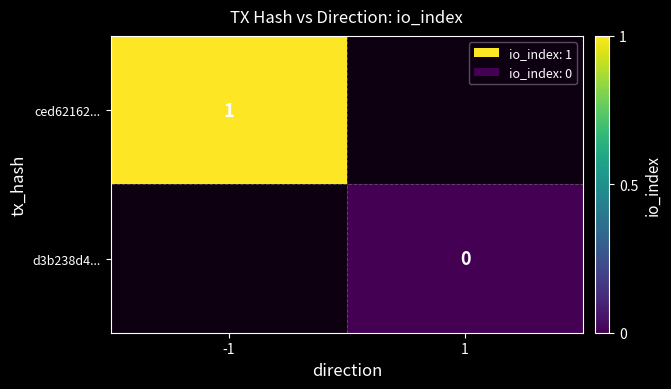

At which category does the chart reach its peak across all series?

-1